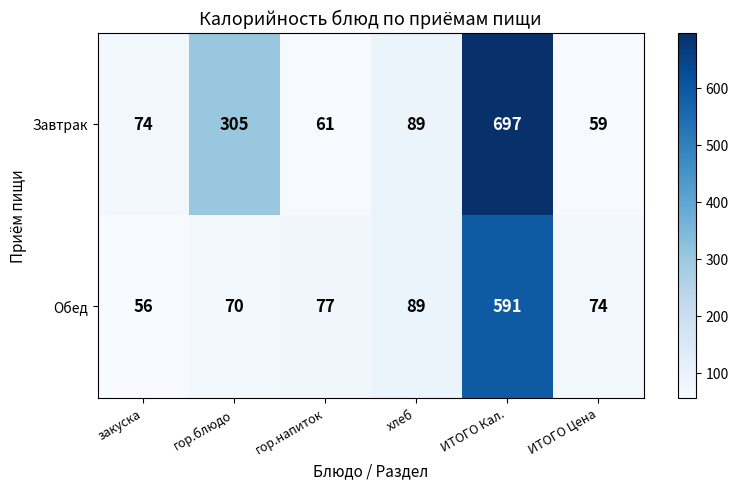

Which series changed the most between закуска and хлеб?

Обед